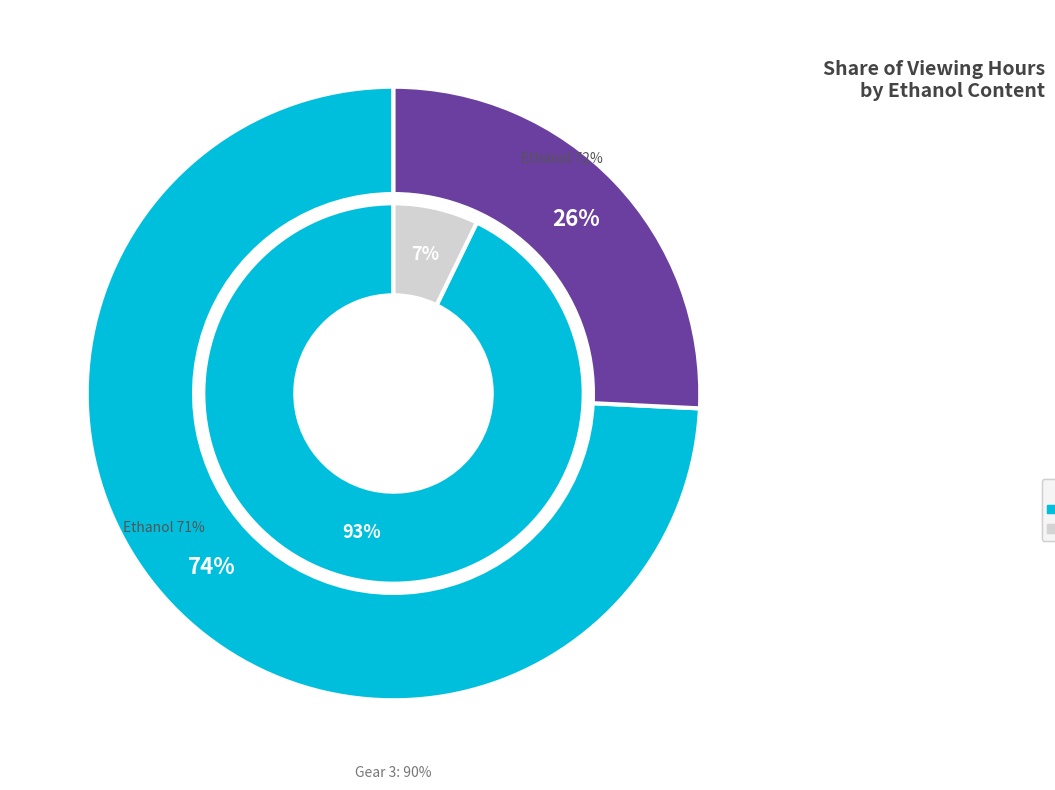

How many slices are in this pie chart?

2